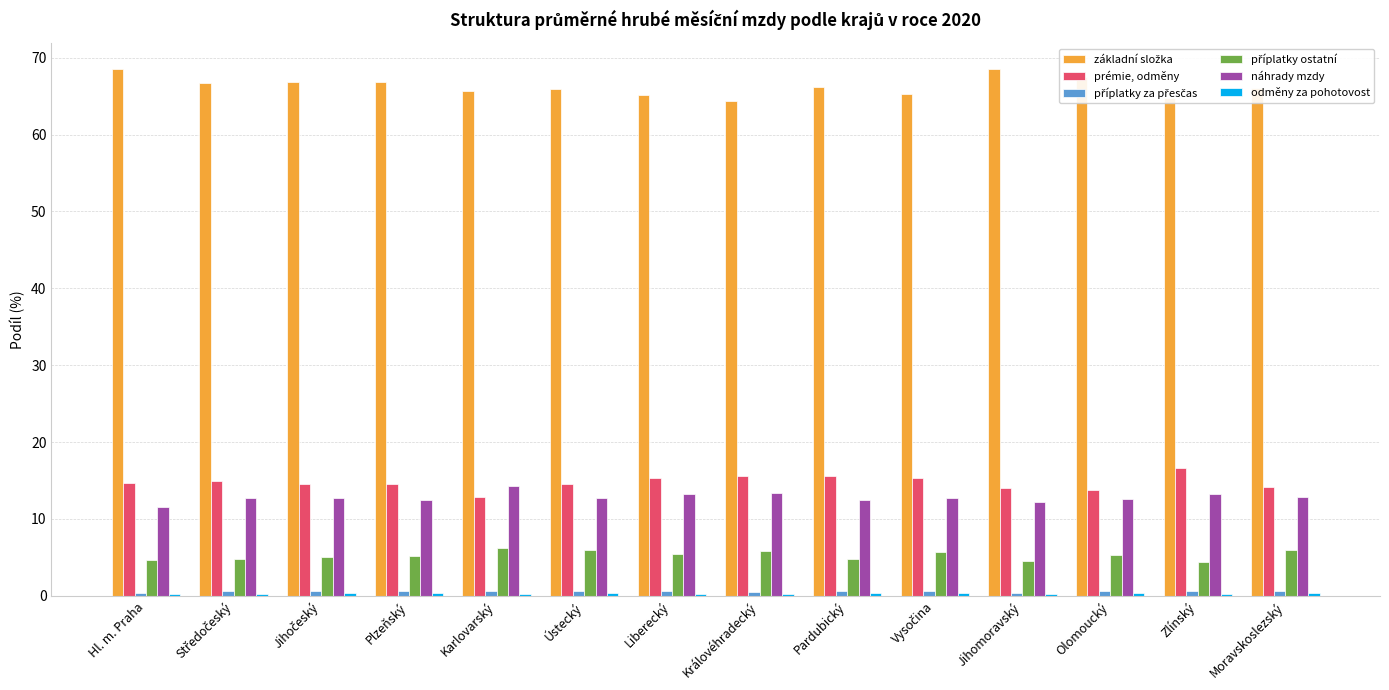

Is it true that prémie, odměny equals 9.0 at Pardubický?

False